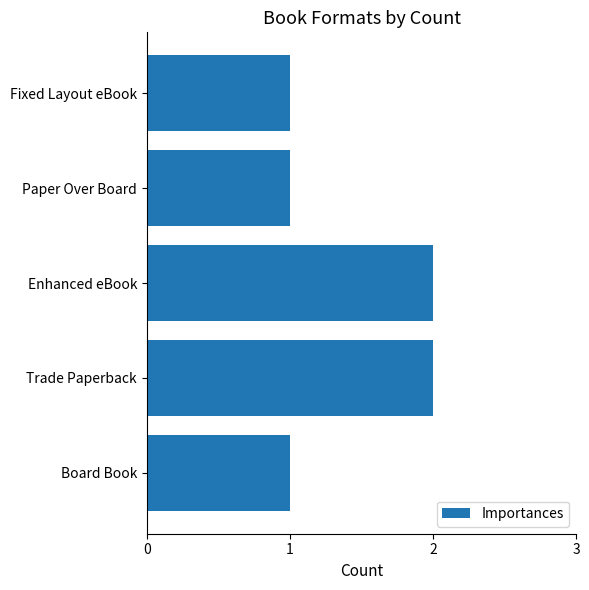

Between Trade Paperback and Board Book, which is larger?

Trade Paperback